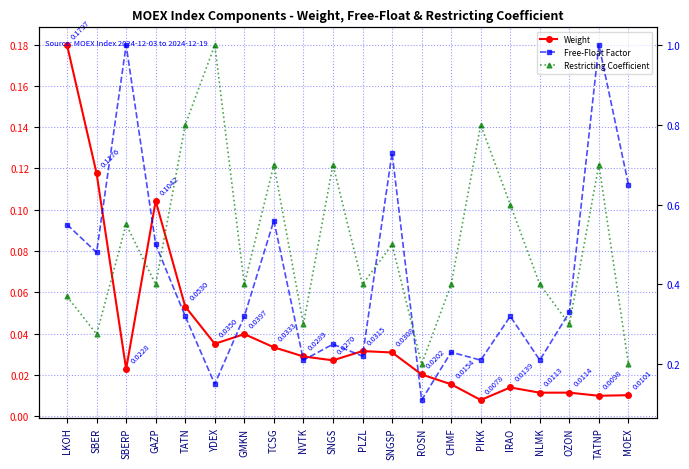

Reading left to right, what are all the values shown in this chart?

Weight: 0.2	0.1	0.0	0.1	0.1	0.0	0.0	0.0	0.0	0.0	0.0	0.0	0.0	0.0	0.0	0.0	0.0	0.0	0.0	0.0
Free-Float Factor: 0.6	0.5	1.0	0.5	0.3	0.1	0.3	0.6	0.2	0.2	0.2	0.7	0.1	0.2	0.2	0.3	0.2	0.3	1.0	0.7
Restricting Coefficient: 0.4	0.3	0.6	0.4	0.8	1.0	0.4	0.7	0.3	0.7	0.4	0.5	0.2	0.4	0.8	0.6	0.4	0.3	0.7	0.2